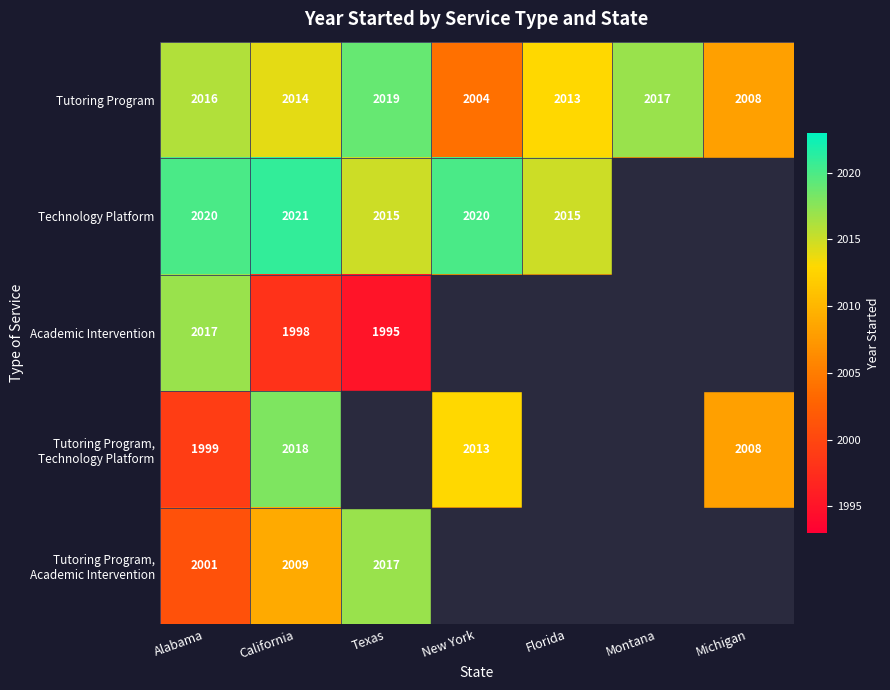

Is the value of Tutoring Program at Alabama greater than the value of Technology Platform at New York?

No